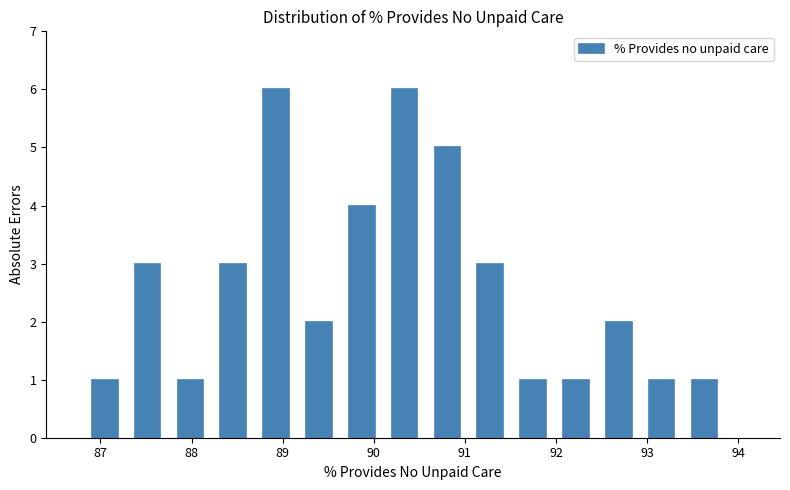

What is the height of the bar covering 89.7 to 90.2 on the x-axis? Neither the bar edges nor the heights are printed on the chart, so give them approximately, as read against the axes.

4